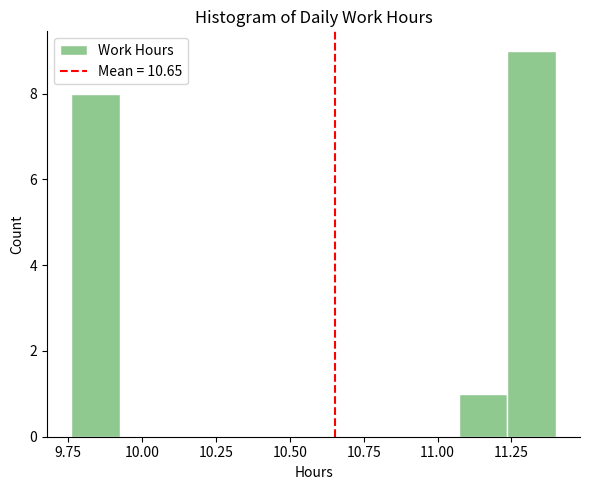

Read against the x-axis, roughly where is the centre of the tallest bar?

11.30